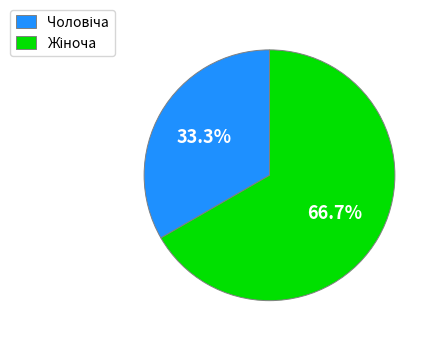

How many segments does this pie chart have?

2